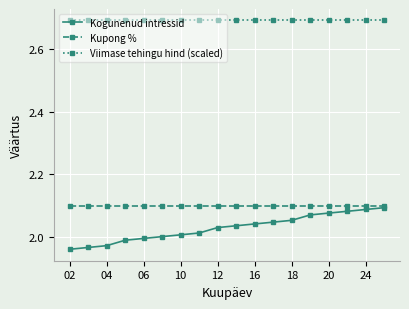

True or false: Kupong % and Viimase tehingu hind (scaled) intersect in this chart.

False